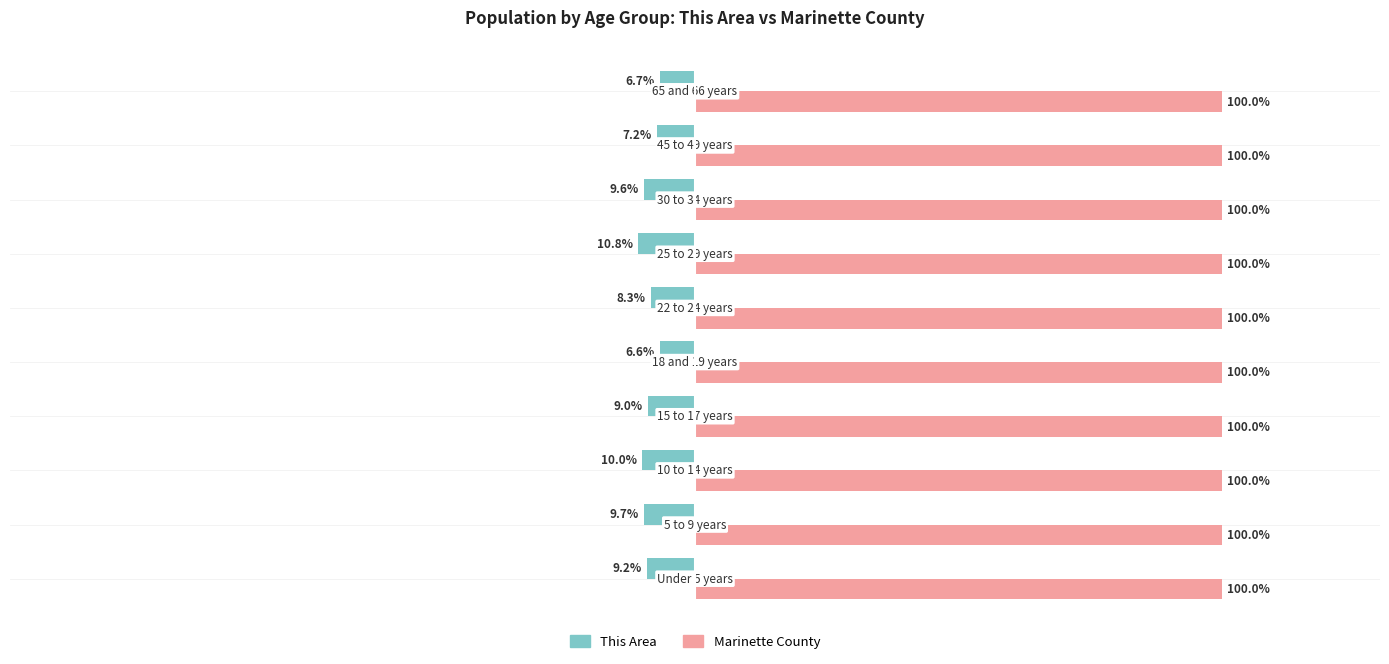

Which series has the largest total across all categories?

Marinette County